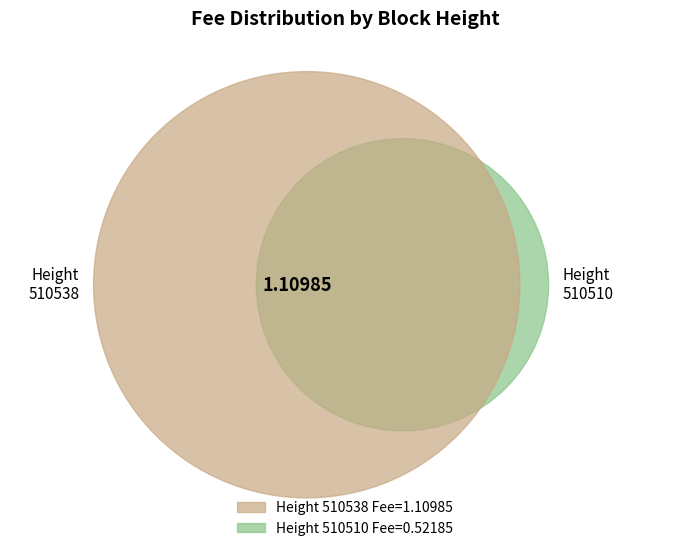

The 510510 slice represents 32% of the pie. True or false?

True